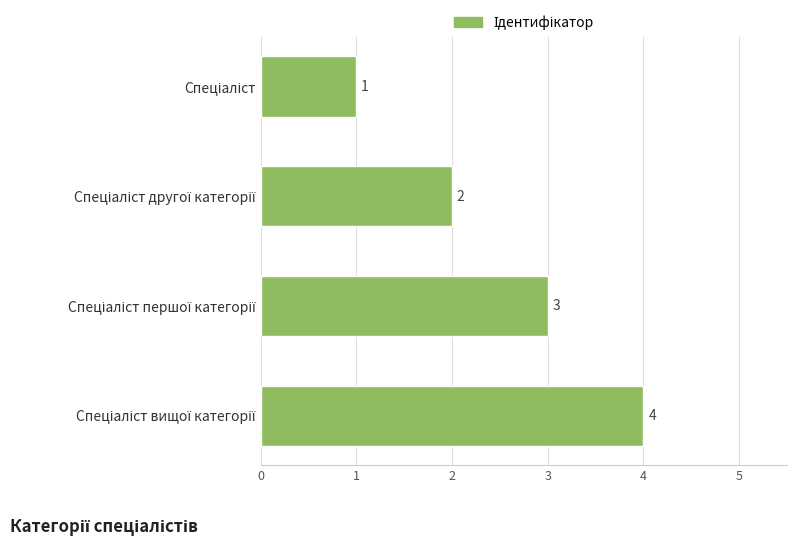

What is the maximum value shown in the chart?

4